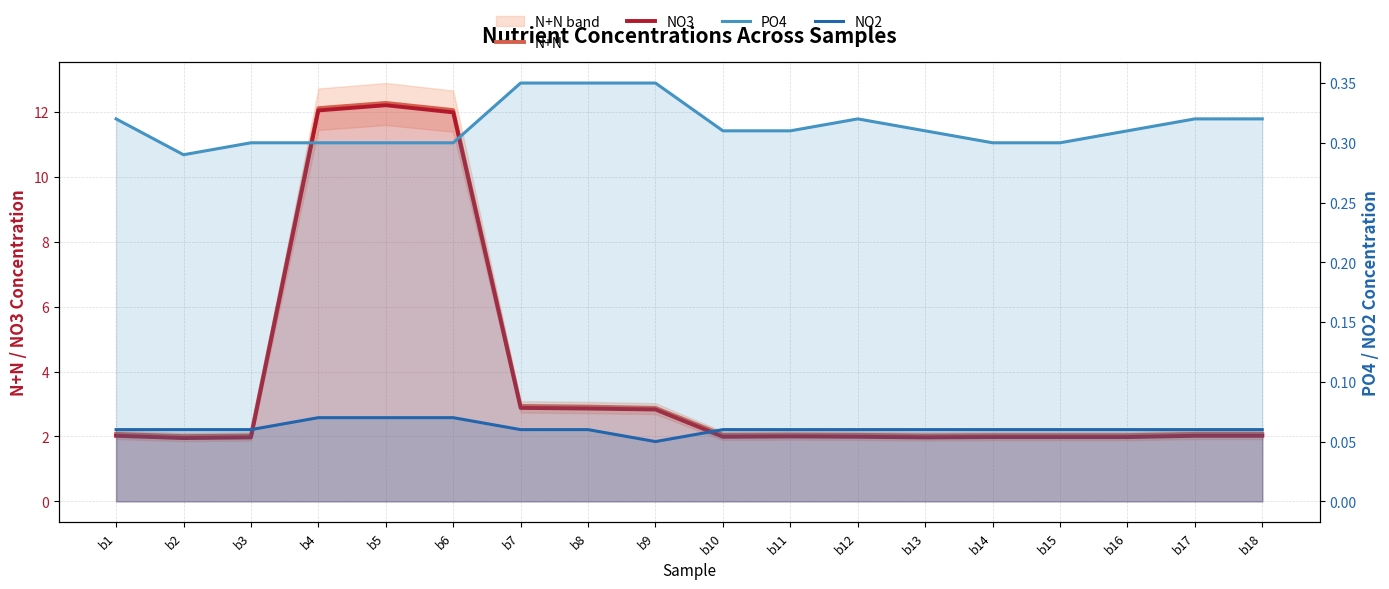

What are all the series names shown in the legend?

N+N, NO3, PO4, NO2